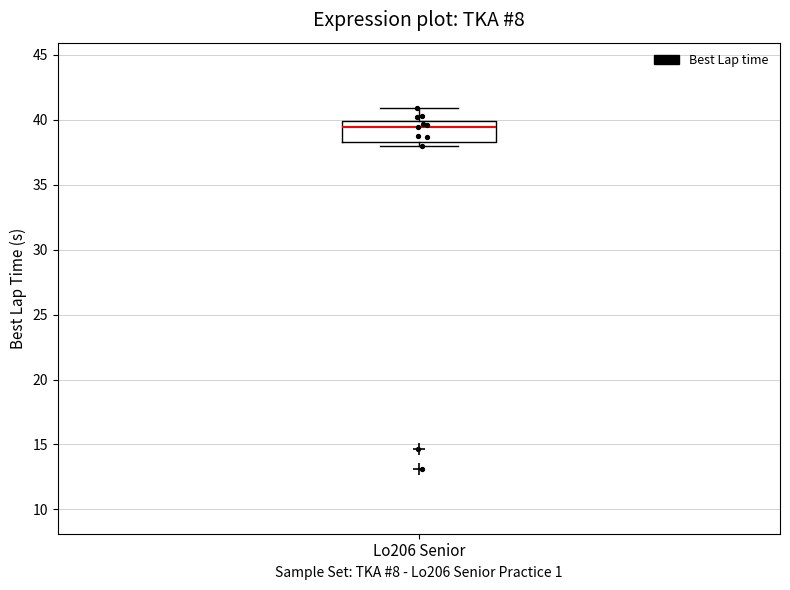

Read this box plot against the y-axis: the position of the median line, the range covered by the box, and the ends of both whiskers. The values are not printed on the chart, so give them approximately, as read against the axis.

median 39.5, box 38.5 to 40.0, whiskers 38.0 to 41.0